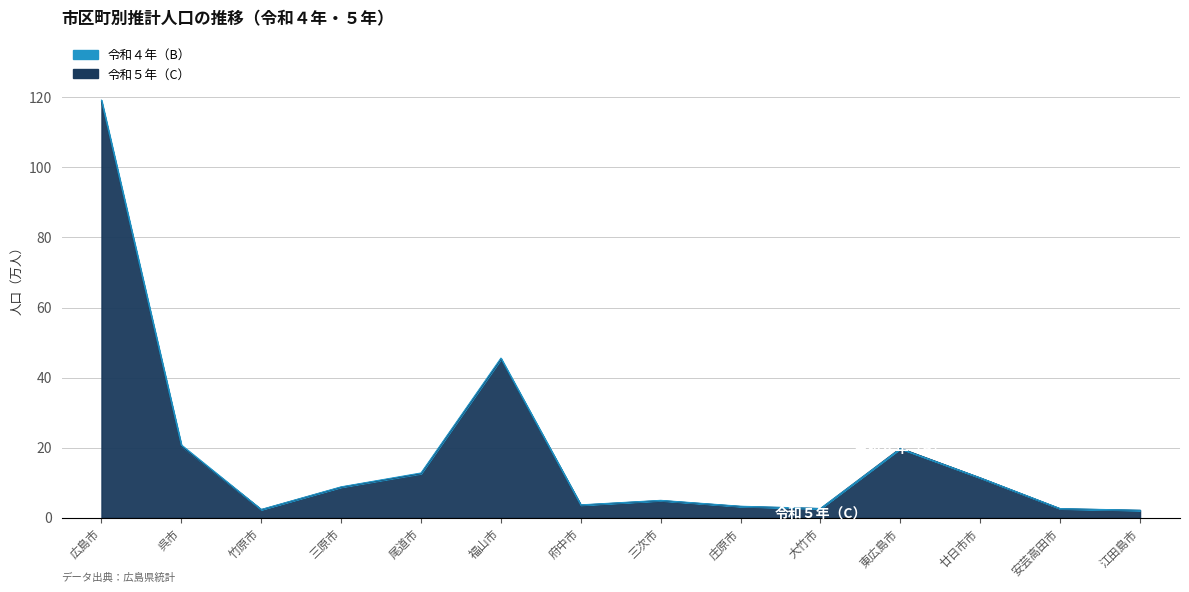

How many values in the 令和５年（C） series exceed 8?

7